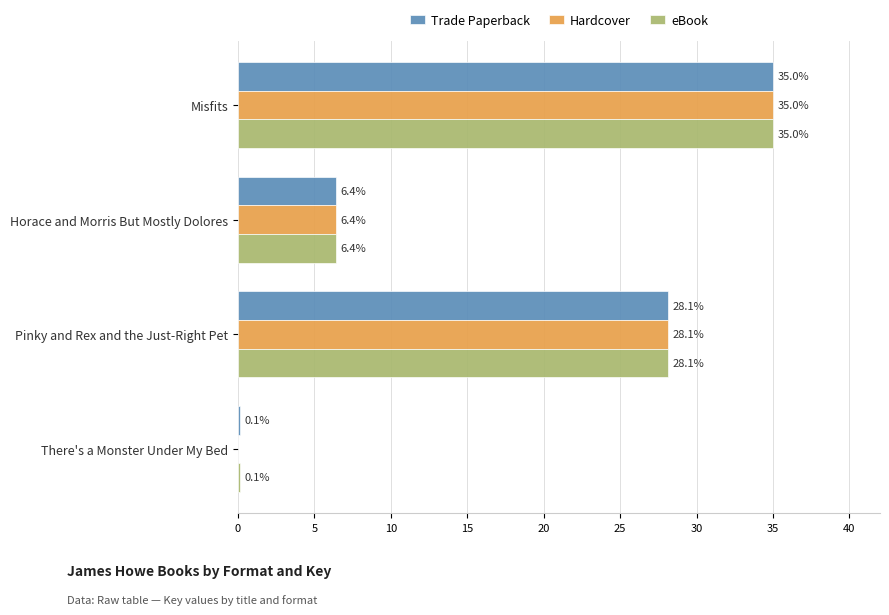

What is the sum of all Hardcover values?

69.5